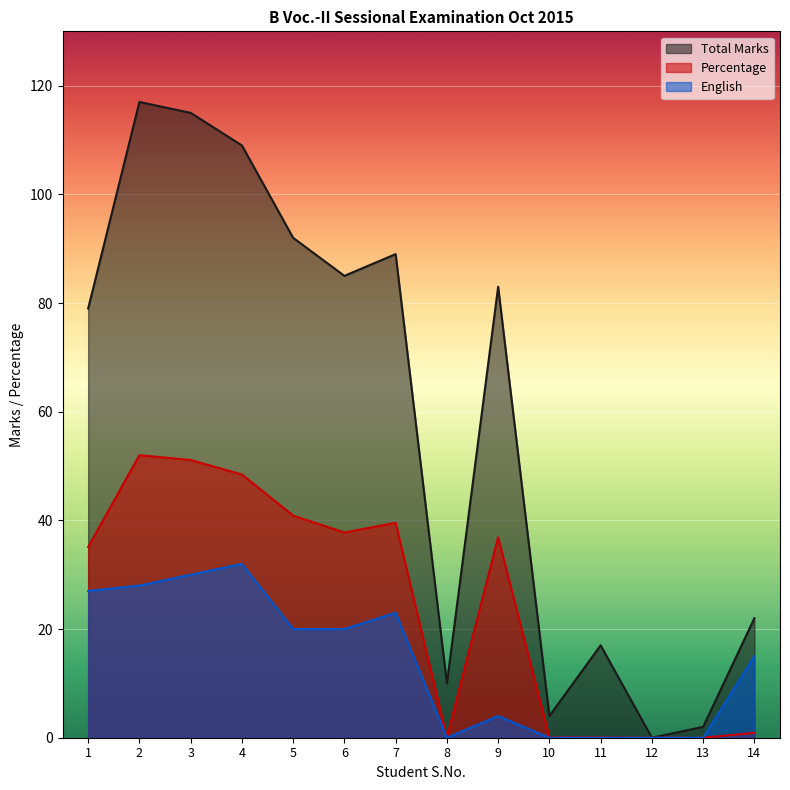

True or false: English and Percentage intersect in this chart.

False